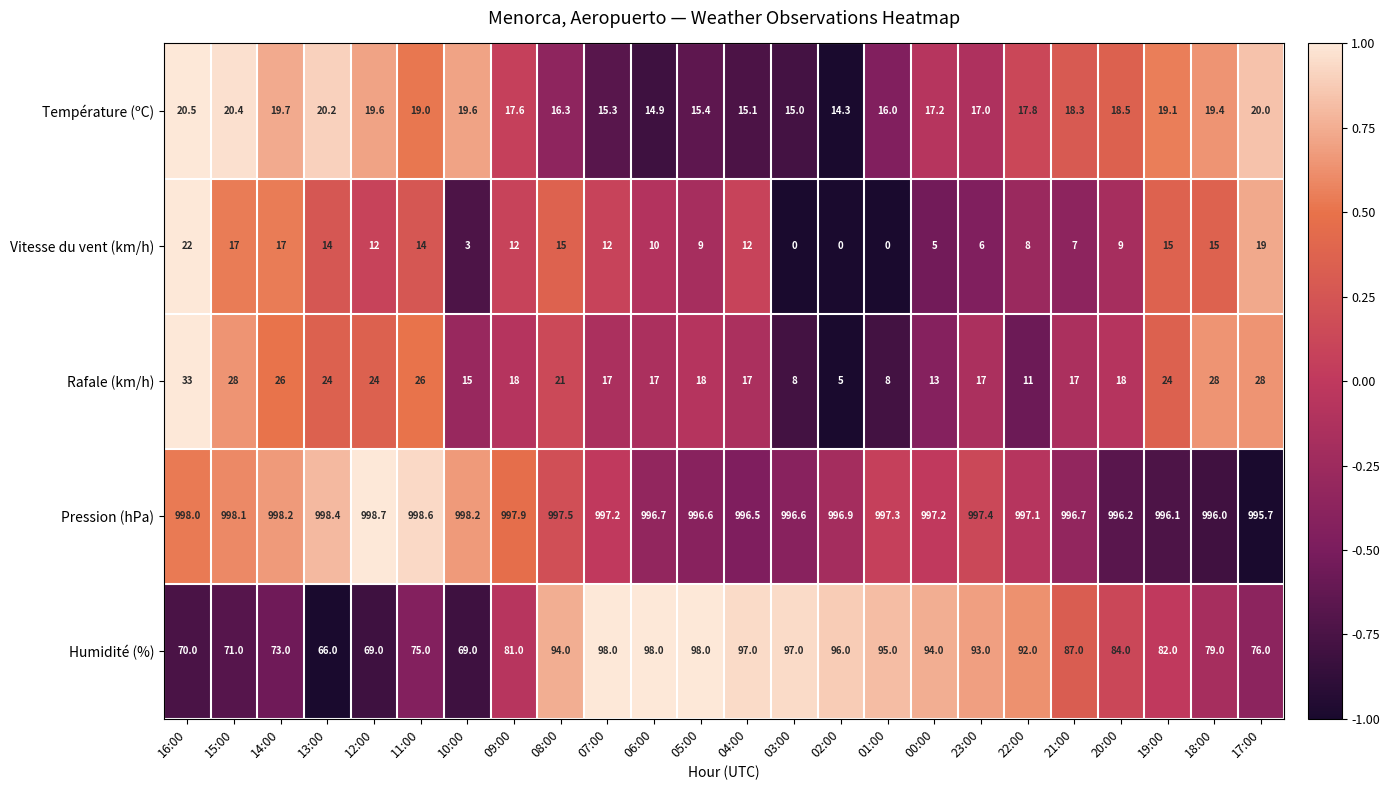

What is the difference between the second highest and second lowest values in the Pression (hPa) series?

2.6